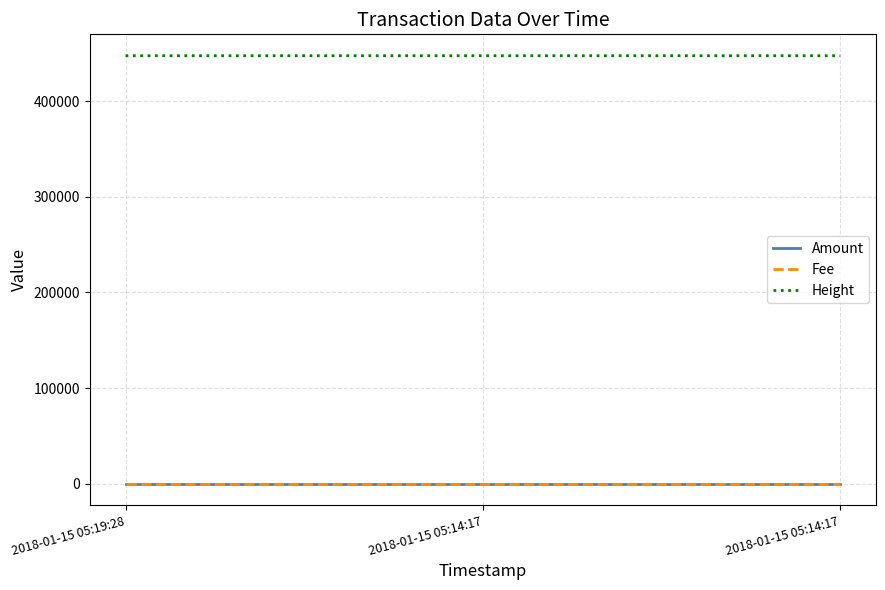

Reading left to right, transcribe all the data shown in this chart.

Amount: 1	1	1
Fee: 1	1	1
Height: 447582	447581	447581